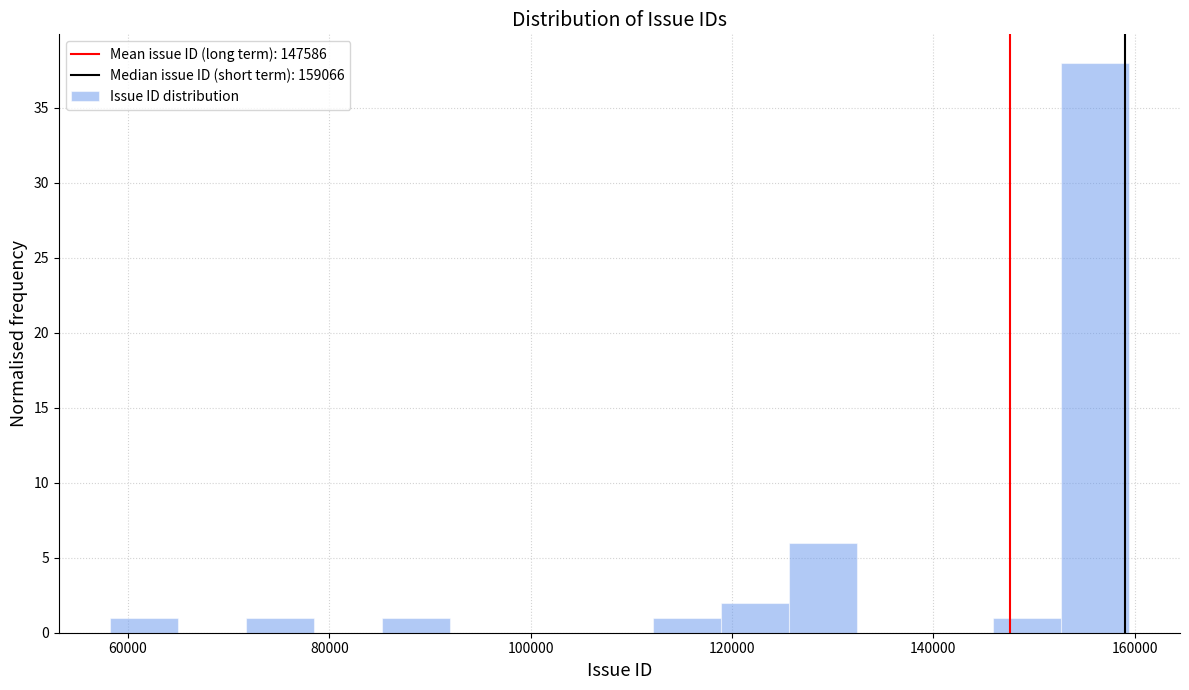

Around what value on the x-axis is the tallest bar? Give the approximate position of its centre, as read against the axis.

156000